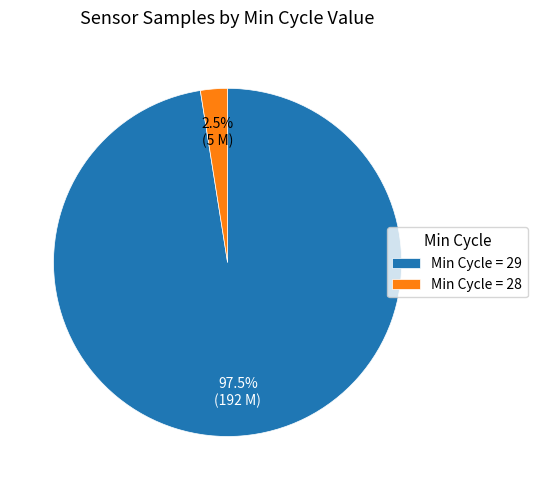

Which slice is the largest?

Min Cycle = 29